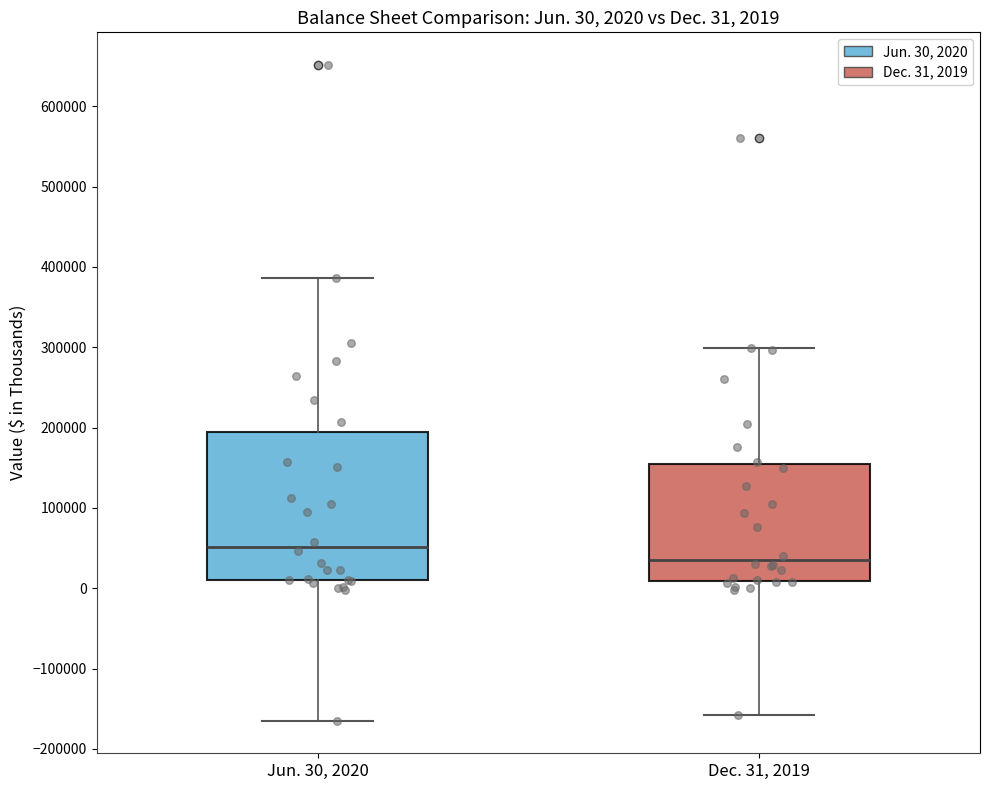

Comparing the boxes themselves (not the whiskers), which one is the tallest?

Jun. 30, 2020